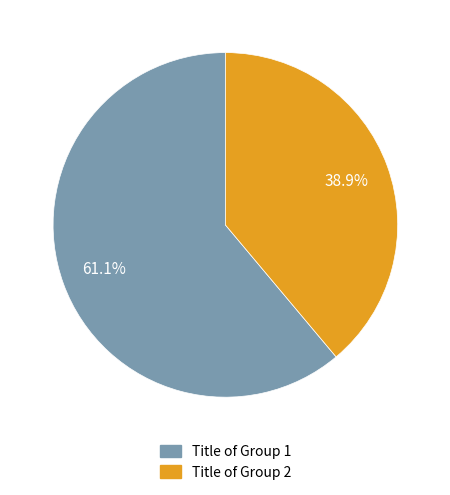

How many segments does this pie chart have?

2